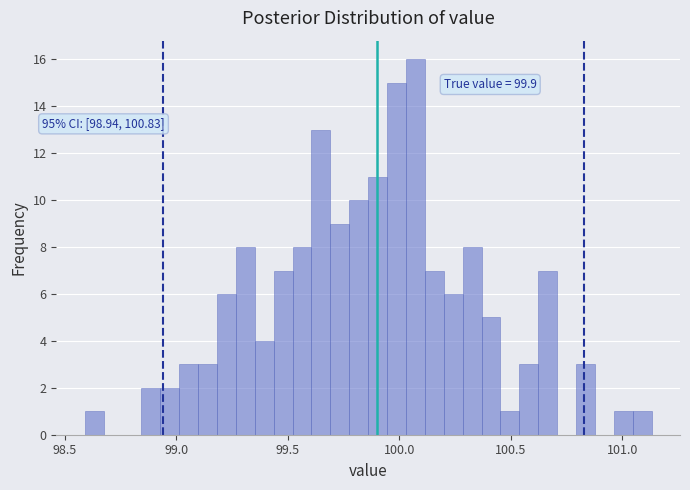

Around what value on the x-axis is the tallest bar? Give the approximate position of its centre, as read against the axis.

100.05